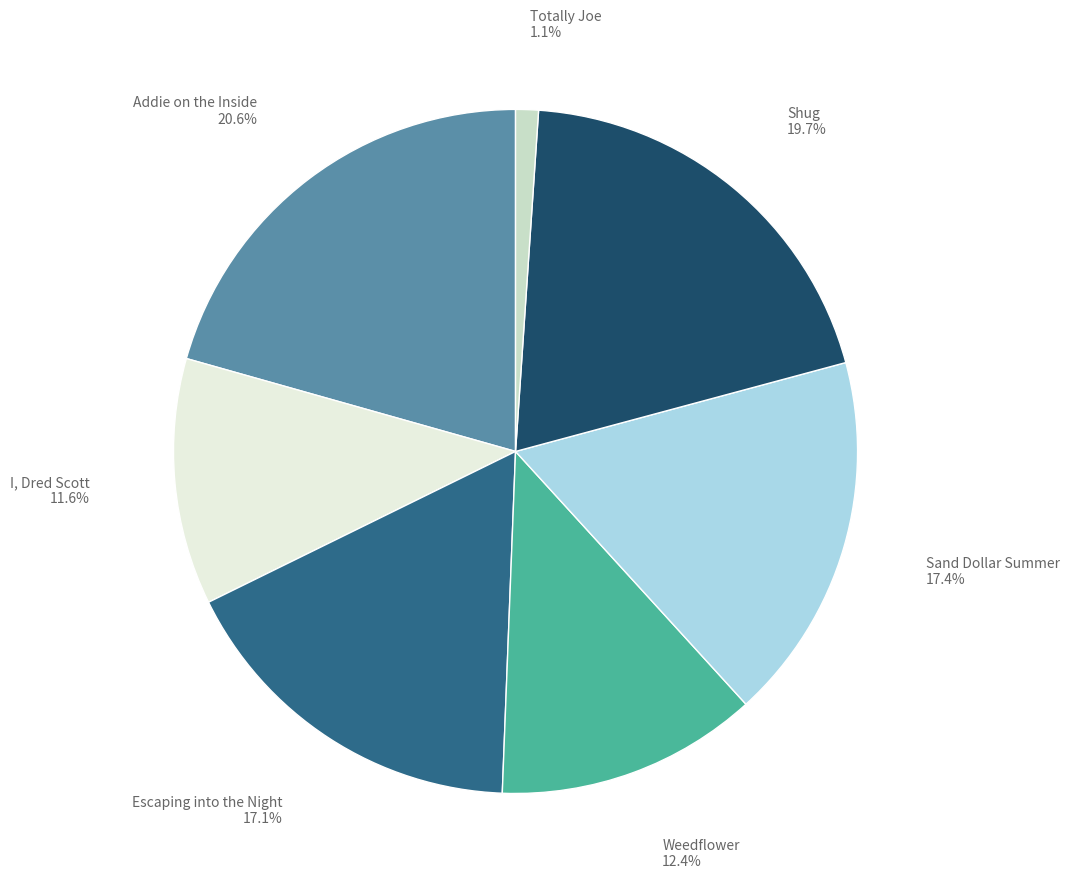

Count the number of slices in the pie.

7